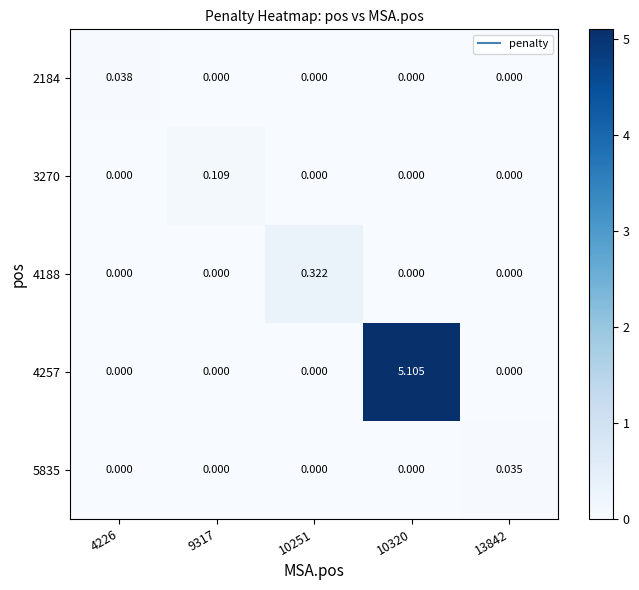

At which category is the sum across all series the highest?

10320